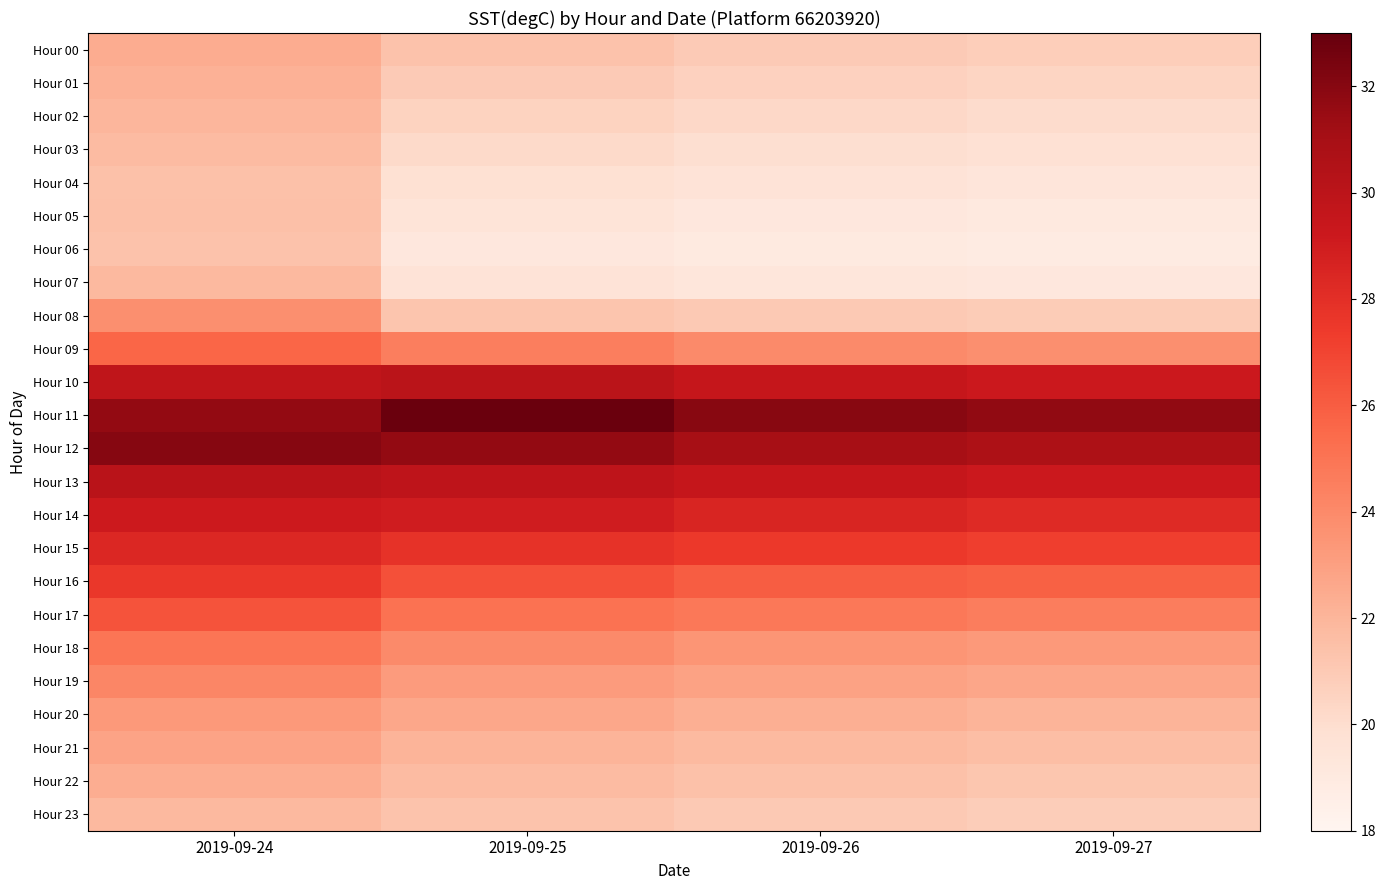

What is the spread (max minus min) of values at 2019-09-24?

10.7